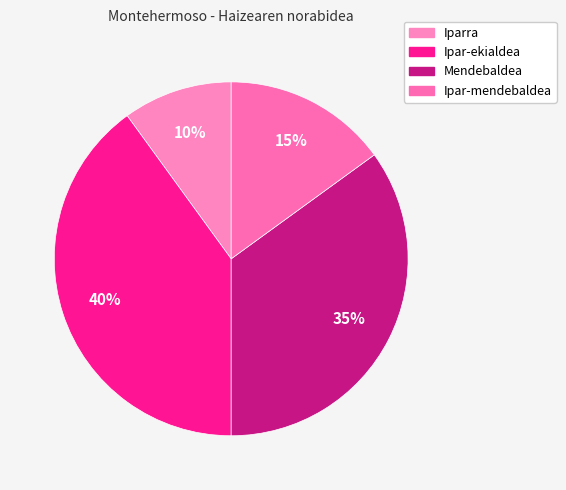

To the nearest percent, what portion does Ipar-ekialdea represent?

40%